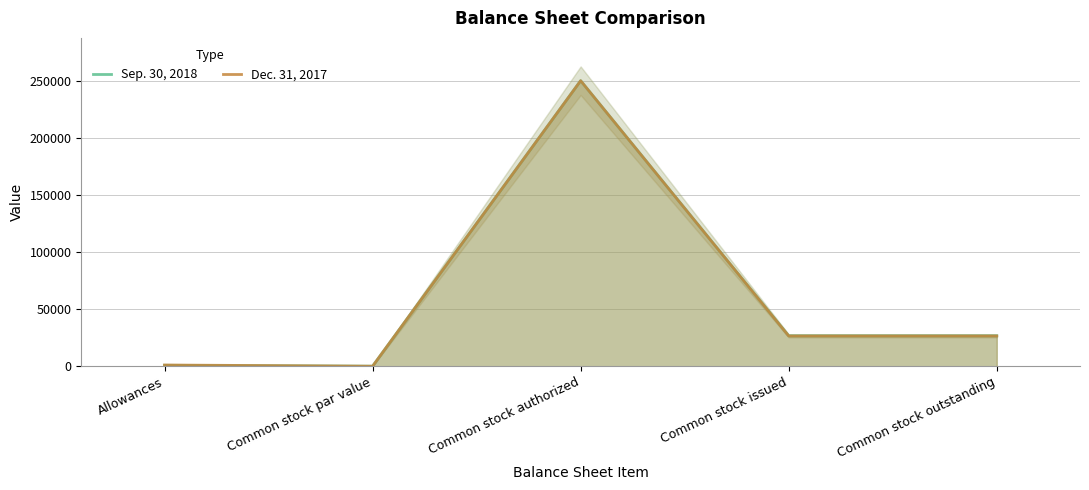

What is the total value across all series at Allowances?

1827